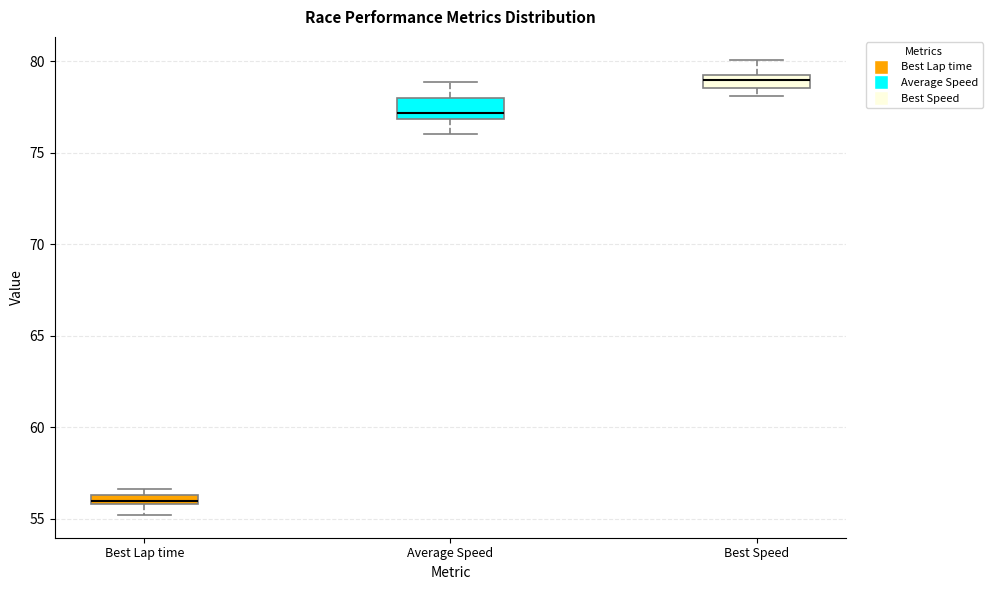

Where does the upper whisker of the box for Best Speed end on the y-axis? The values are not printed on the chart, so give them approximately, as read against the axis.

80.0